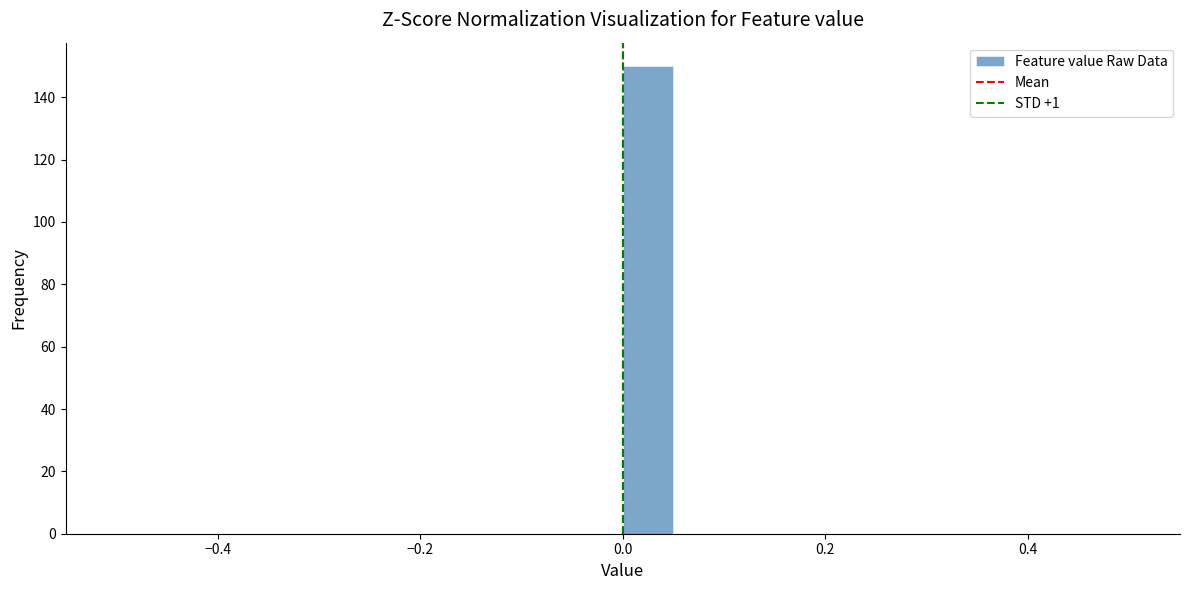

Read against the x-axis, roughly where is the centre of the tallest bar?

0.02